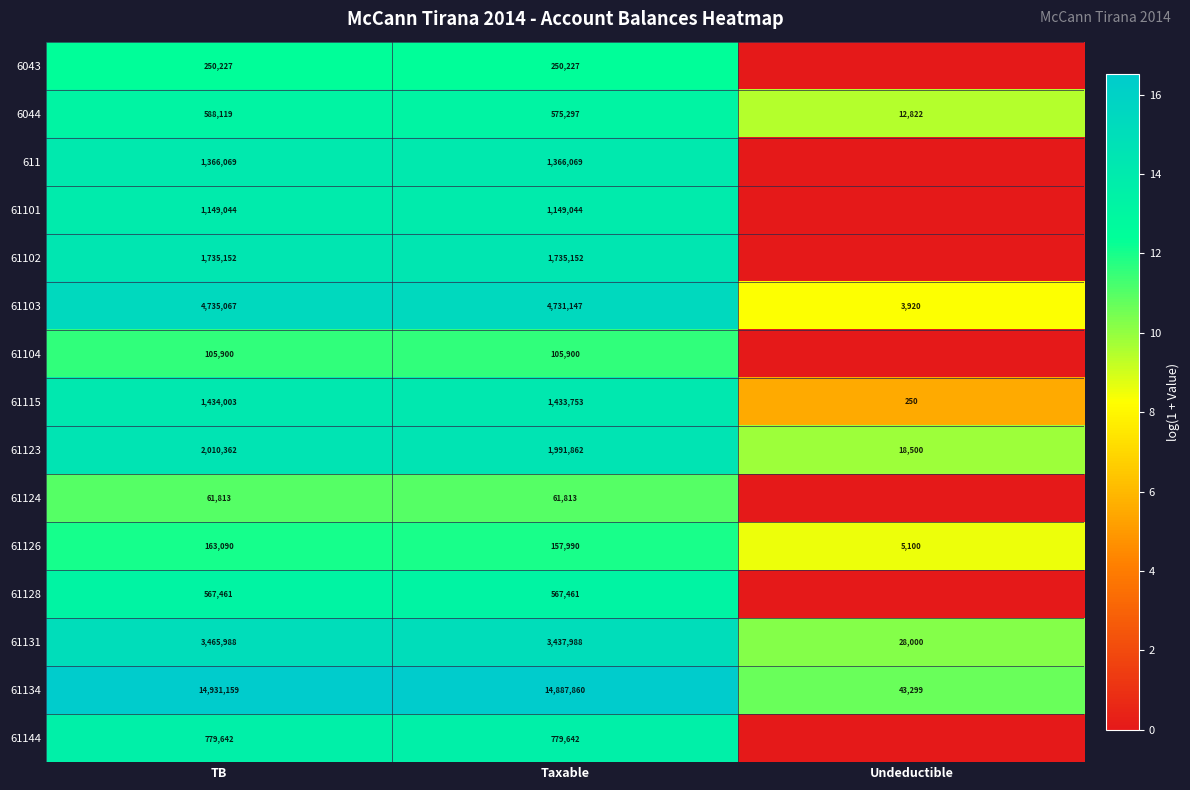

The value of 61134 at TB is 4742273. True or false?

False